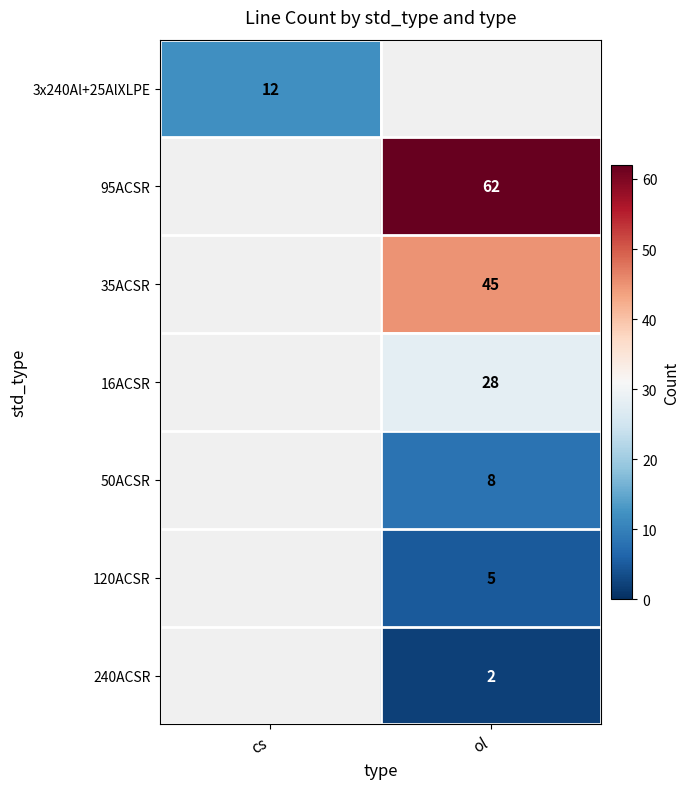

Is the value of 50ACSR at ol greater than the value of 3x240Al+25AlXLPE at cs?

No